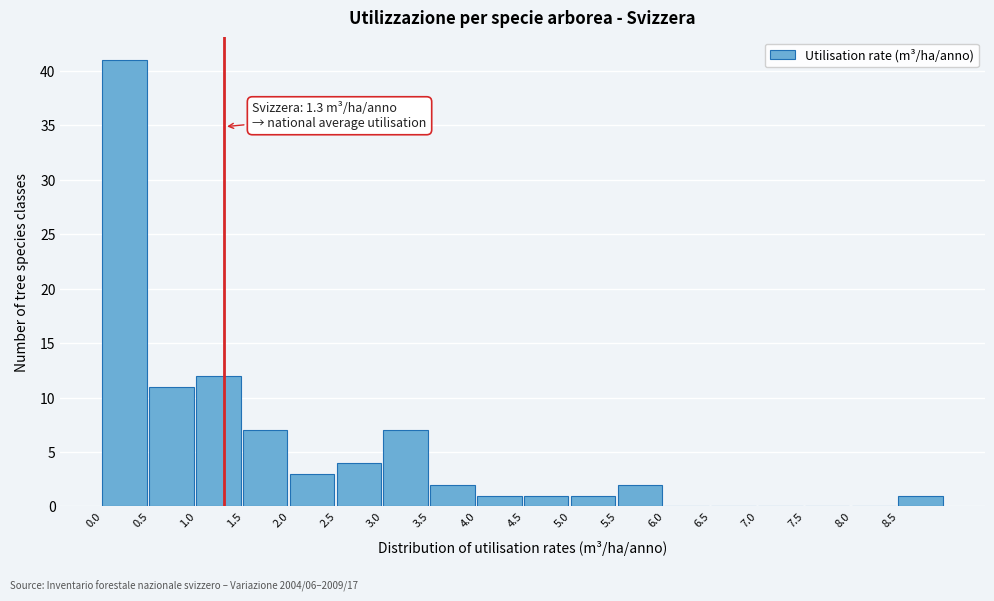

Over which range of the x-axis is the bar tallest?

0.0 to 0.5